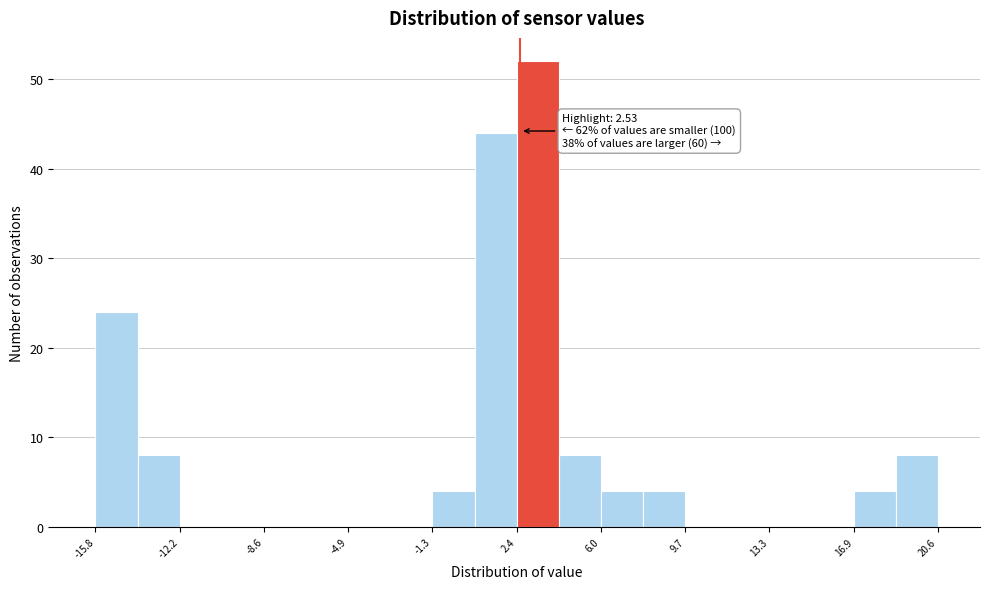

Around what value on the x-axis is the tallest bar? Give the approximate position of its centre, as read against the axis.

3.5